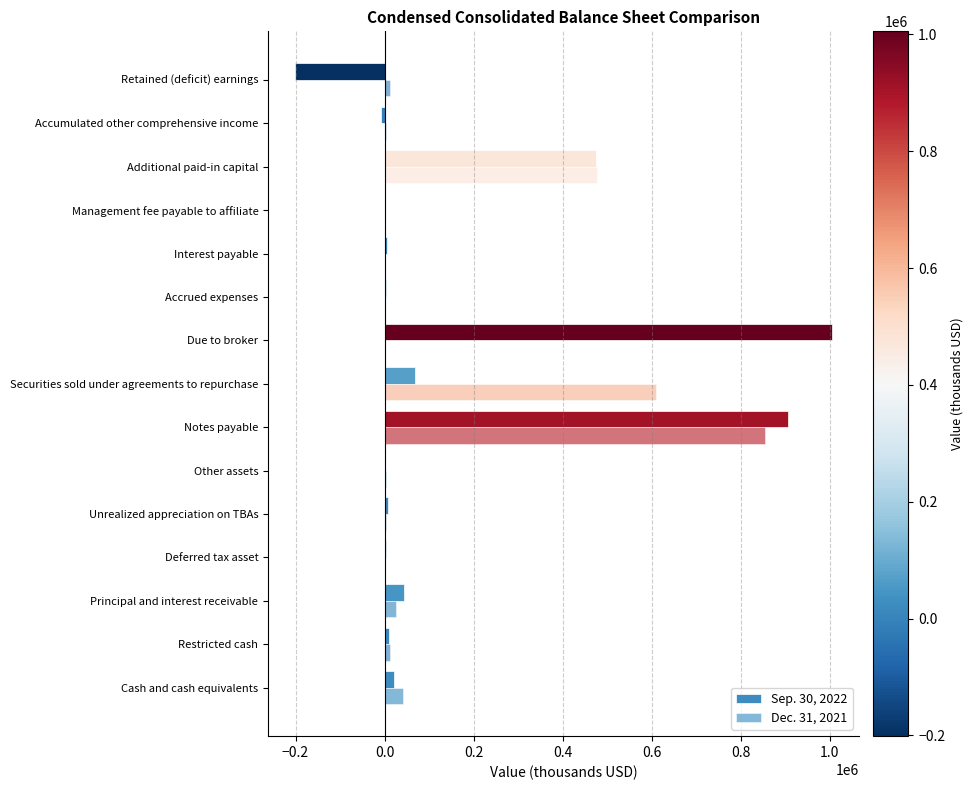

How many values in the Dec. 31, 2021 series exceed 3000?

7